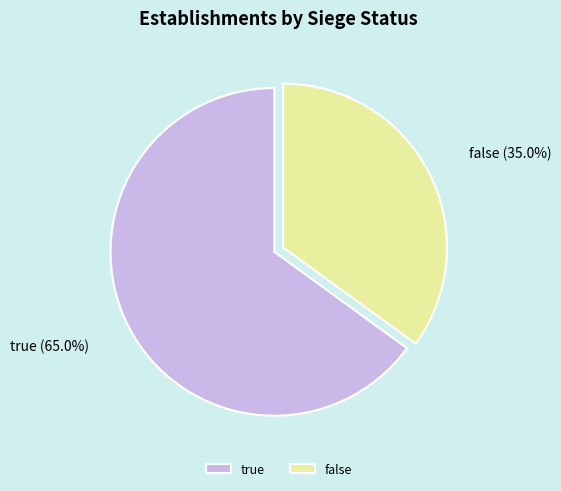

Does any single category account for the majority?

Yes